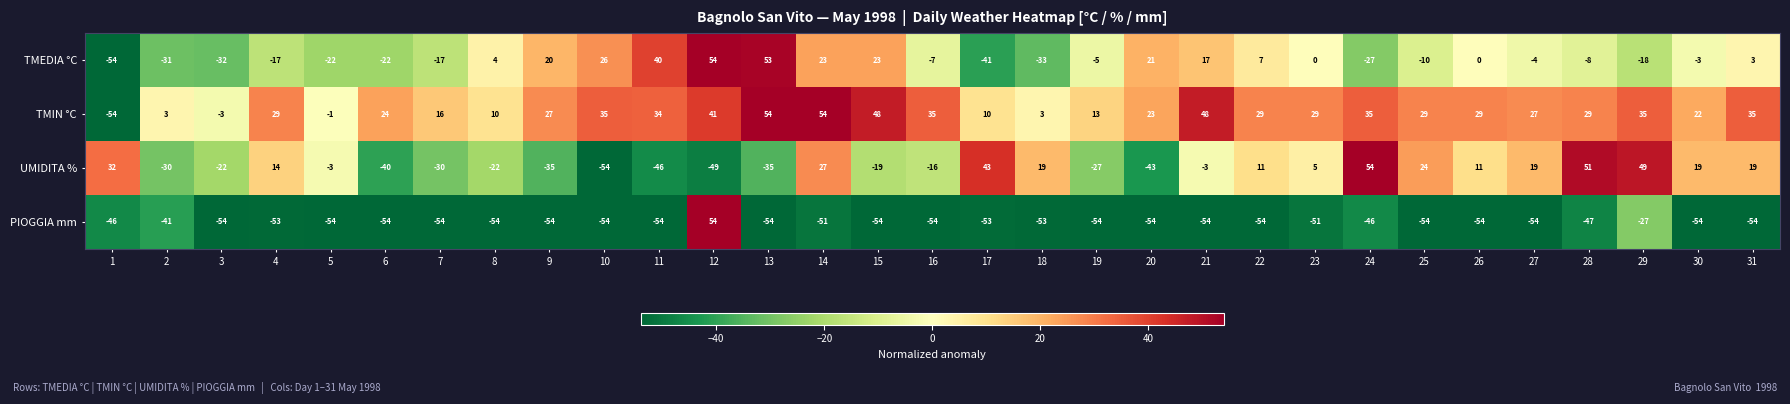

The UMIDITA % series shows 2 at 23. True or false?

False